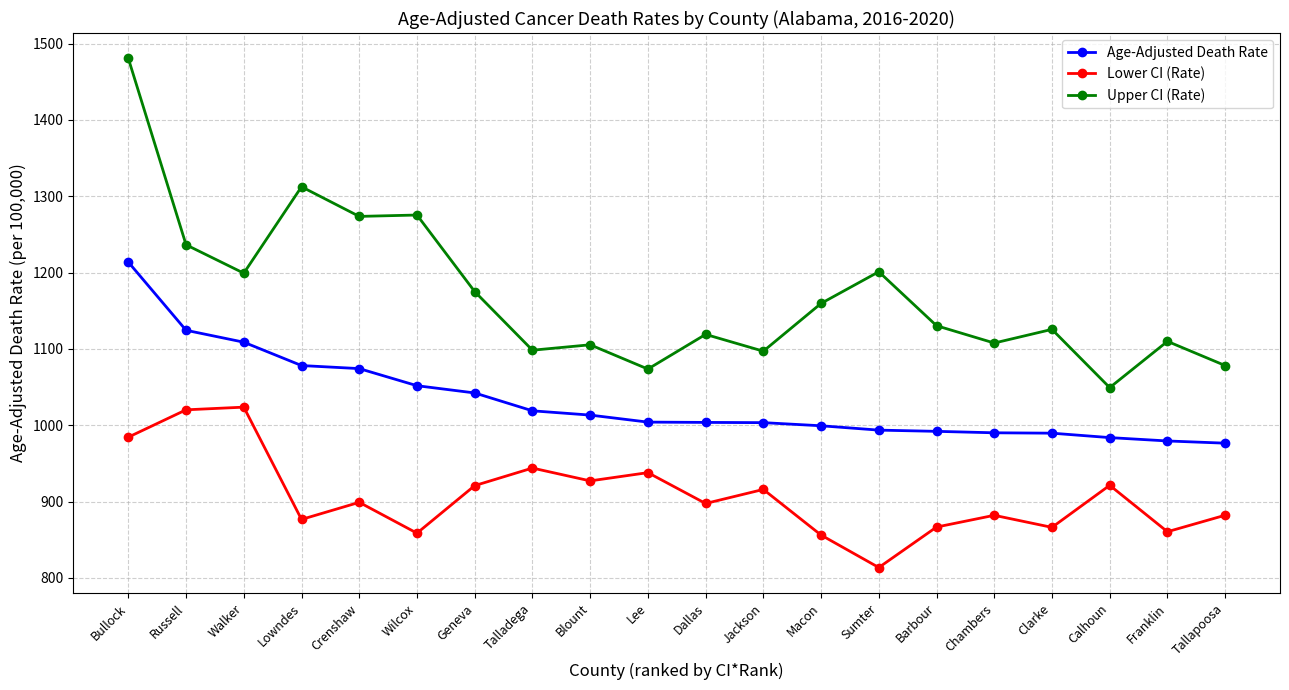

Rank the series by their average value, from highest to lowest.

Upper CI (Rate), Age-Adjusted Death Rate, Lower CI (Rate)